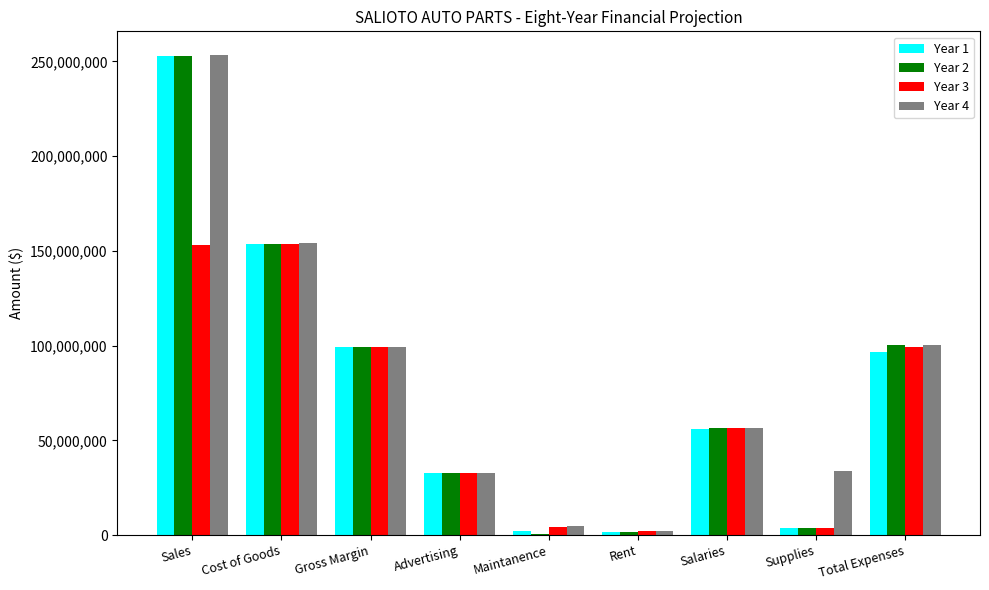

Between Advertising and Salaries, which series saw the biggest shift?

Year 4